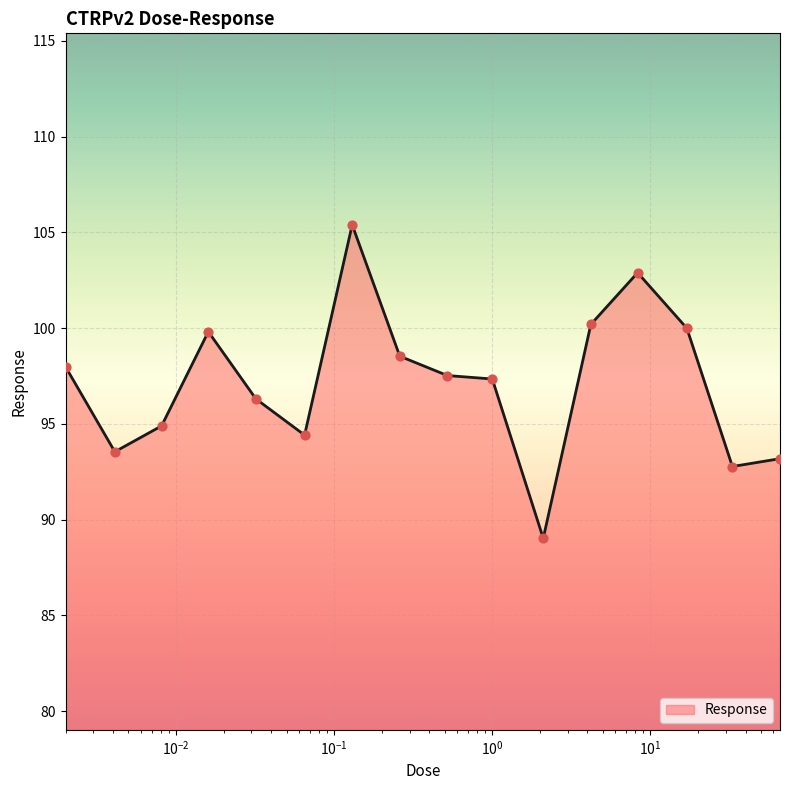

What is the maximum value shown in the chart?

105.4